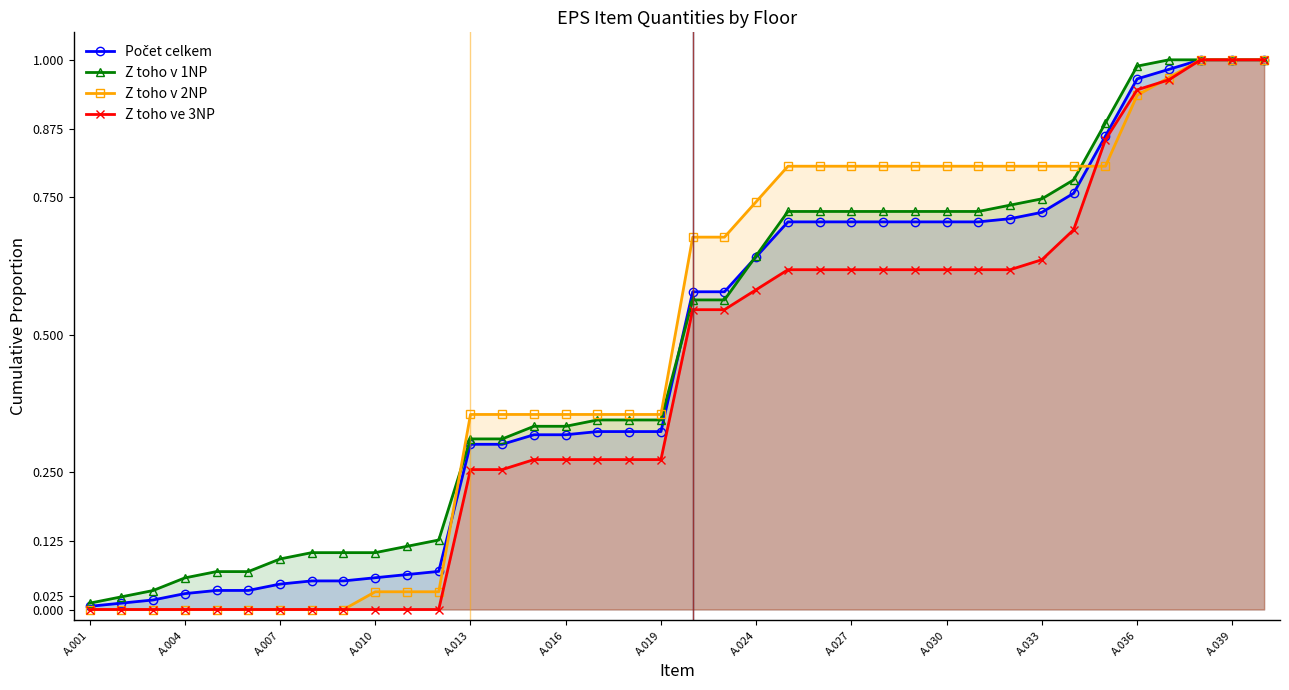

What is the value of the Z toho v 1NP point at the 36th from the left?

1.0